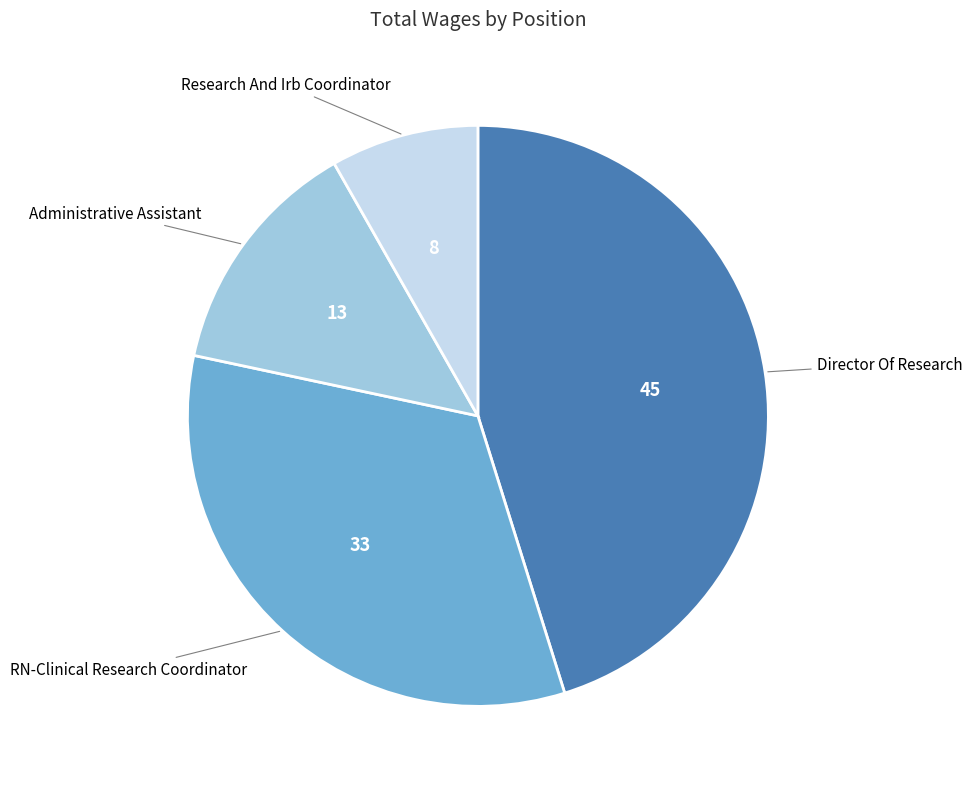

Is there a majority slice in this chart?

No